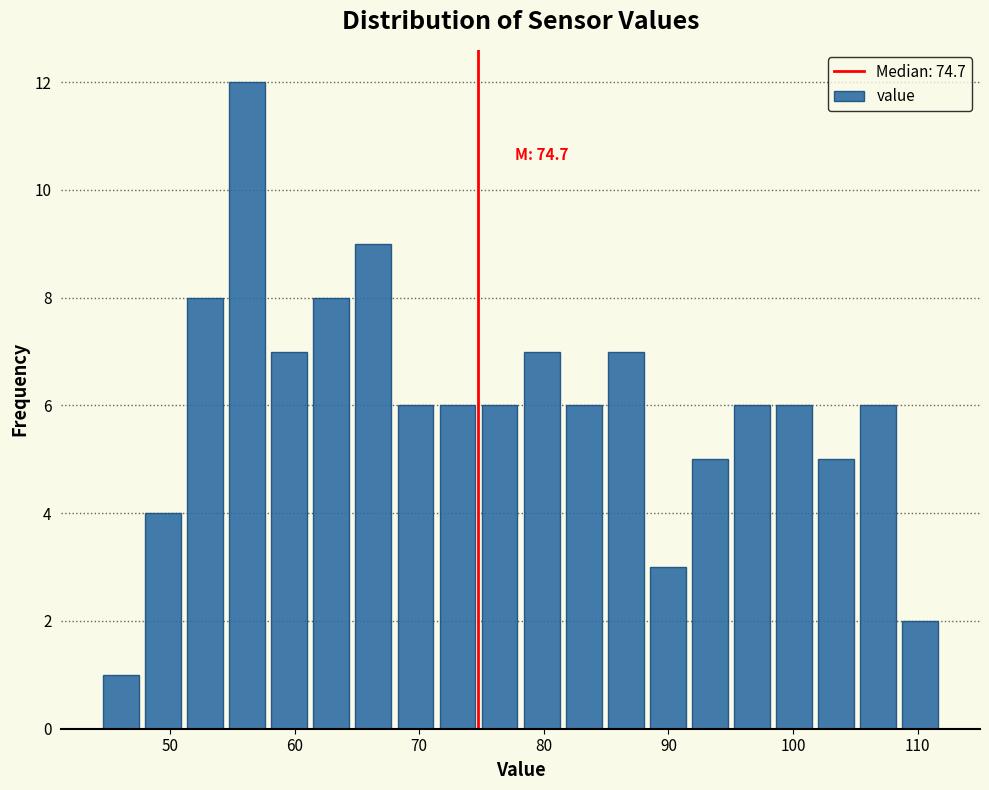

Around what value on the x-axis is the tallest bar? Give the approximate position of its centre, as read against the axis.

56